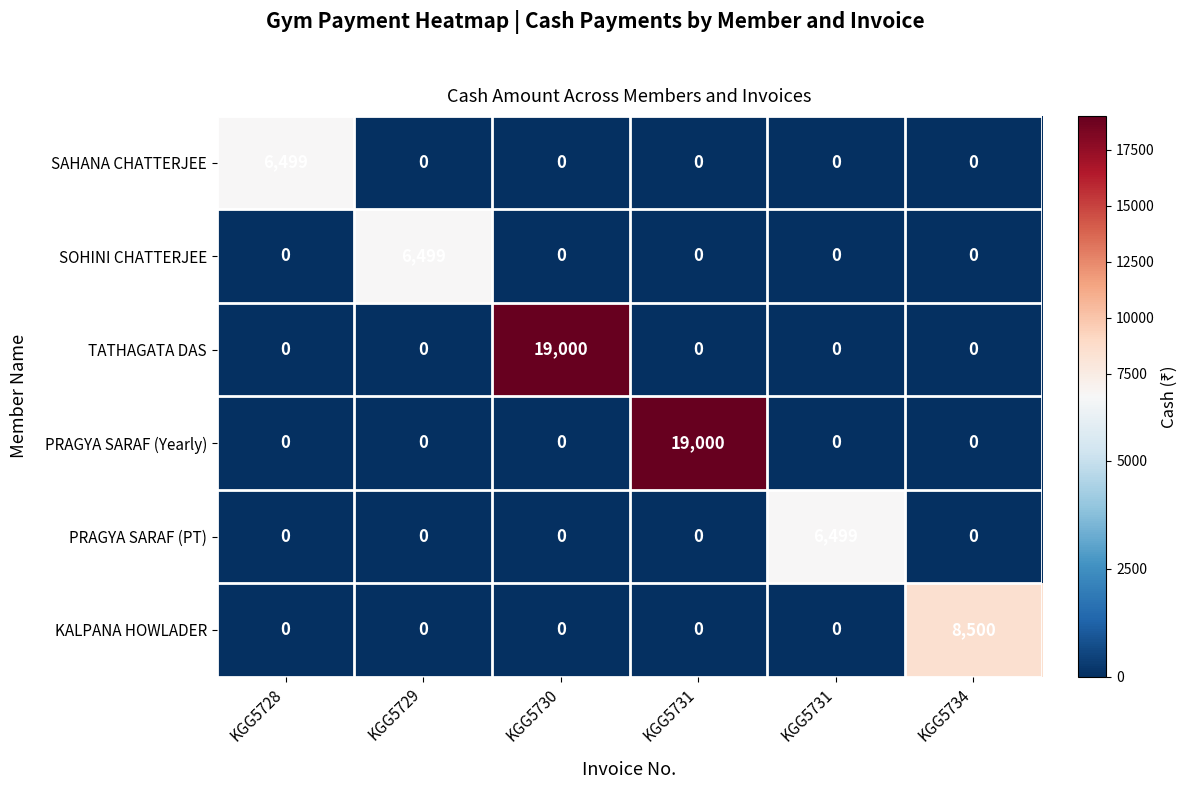

How many positive values does the KALPANA HOWLADER series have?

1